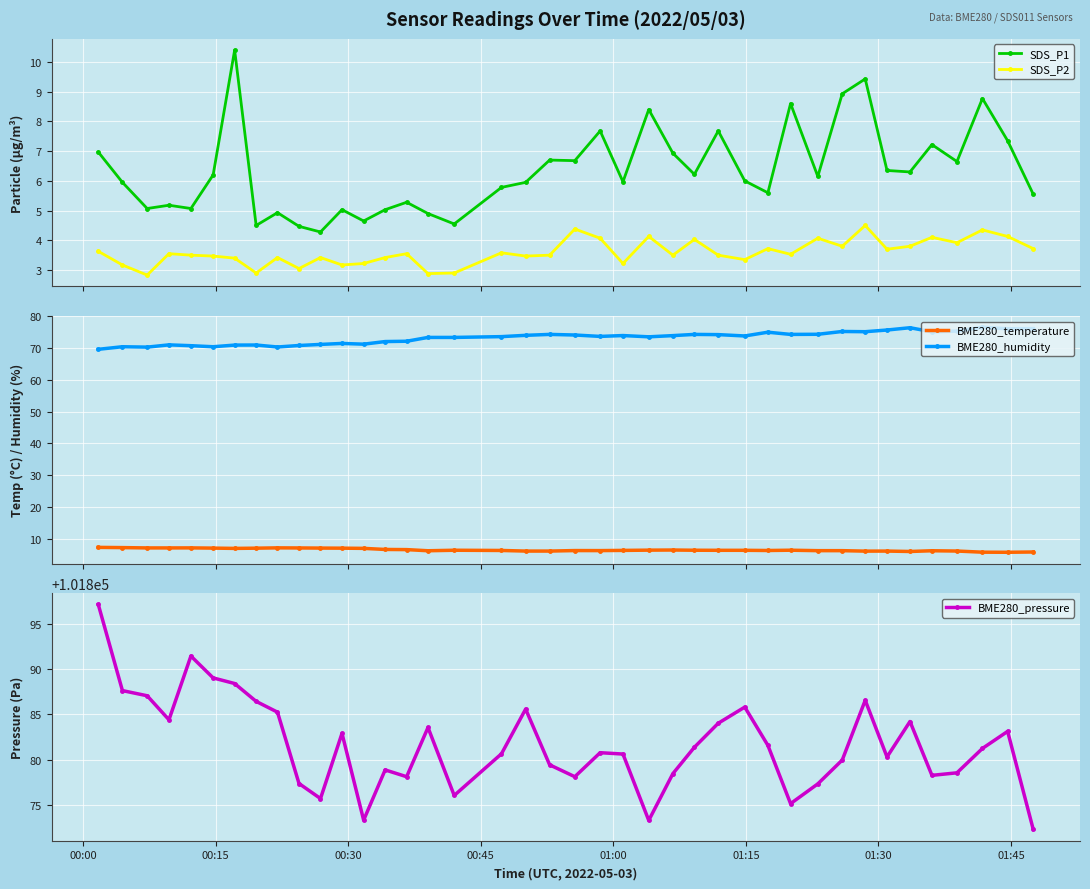

True or false: SDS_P1 and SDS_P2 intersect in this chart.

False